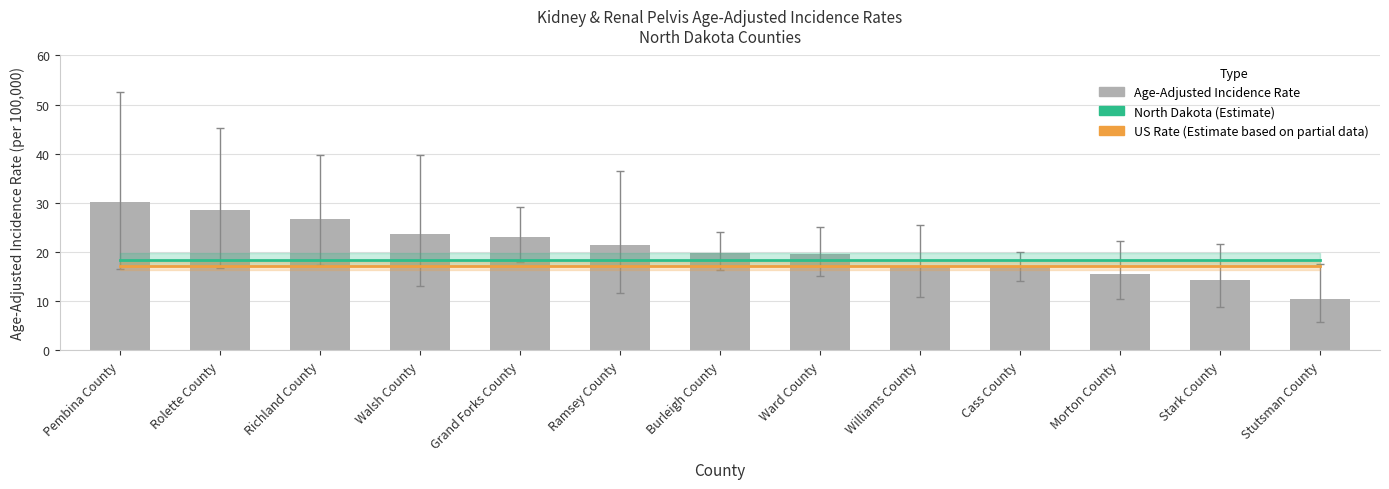

What position from the left is Stark County?

12